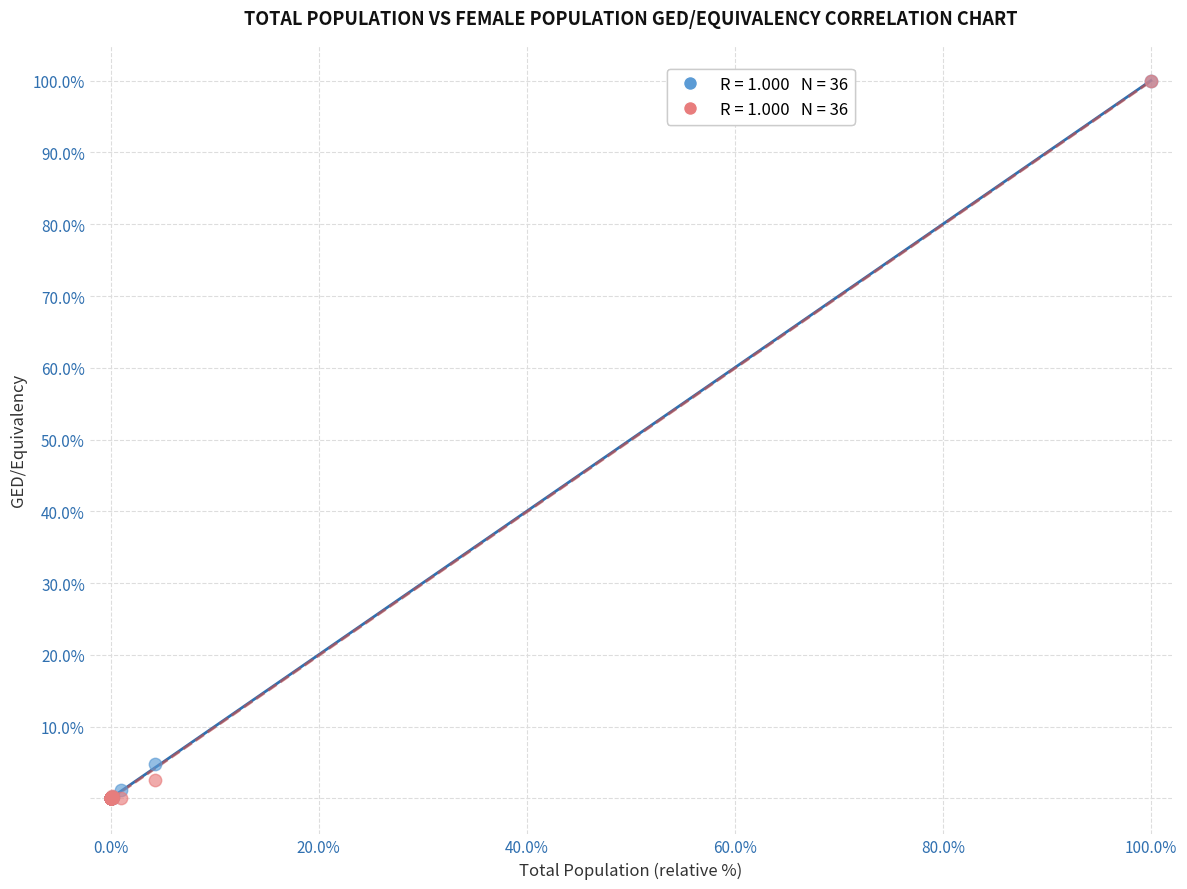

Across all series, what Y value is closest to 50?

4.8